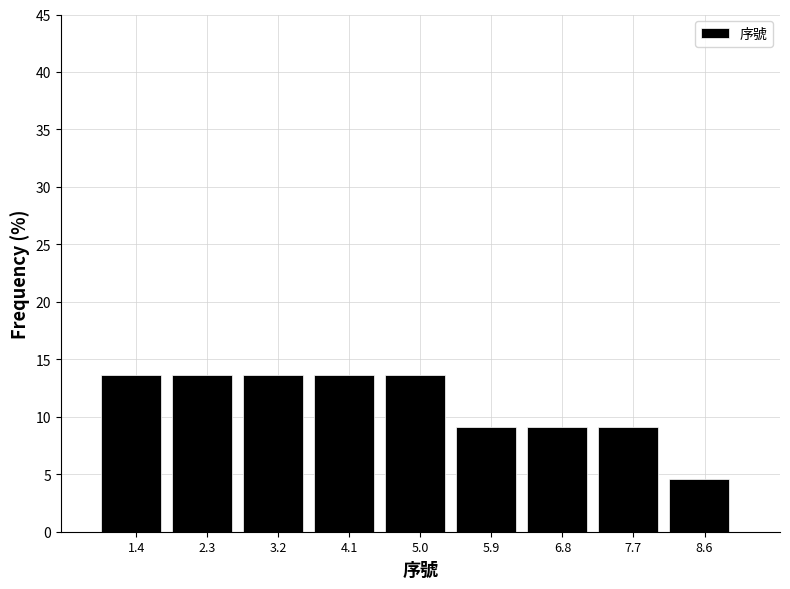

What is the height of the bar covering 8.1 to 9.0 on the x-axis? Neither the bar edges nor the heights are printed on the chart, so give them approximately, as read against the axes.

4.5